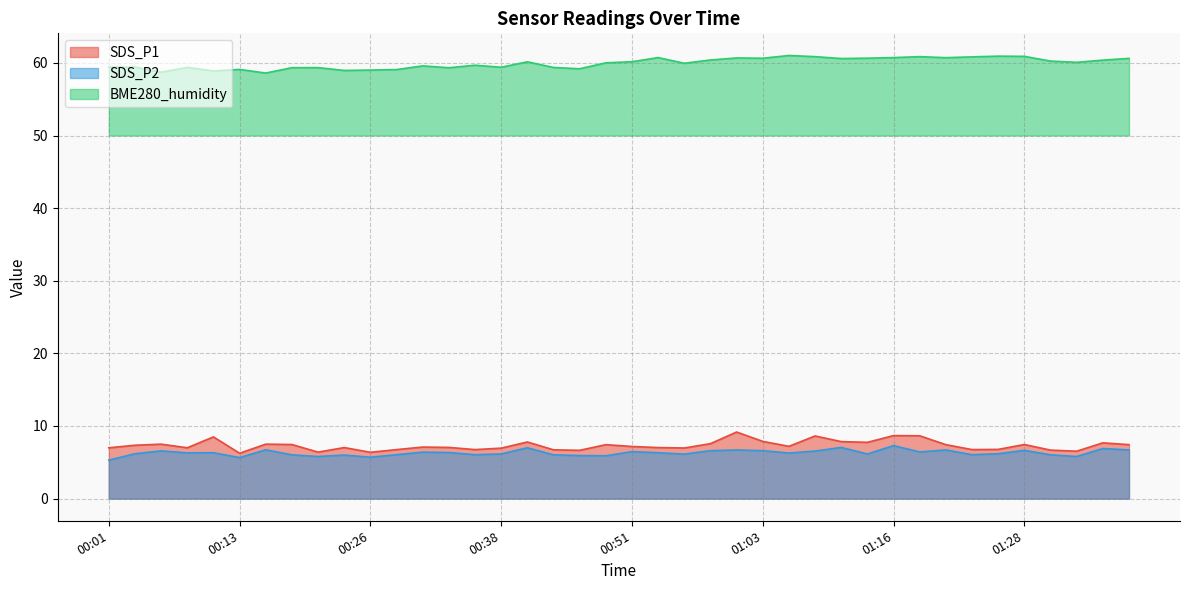

What is the highest value of the SDS_P2 series?

7.3